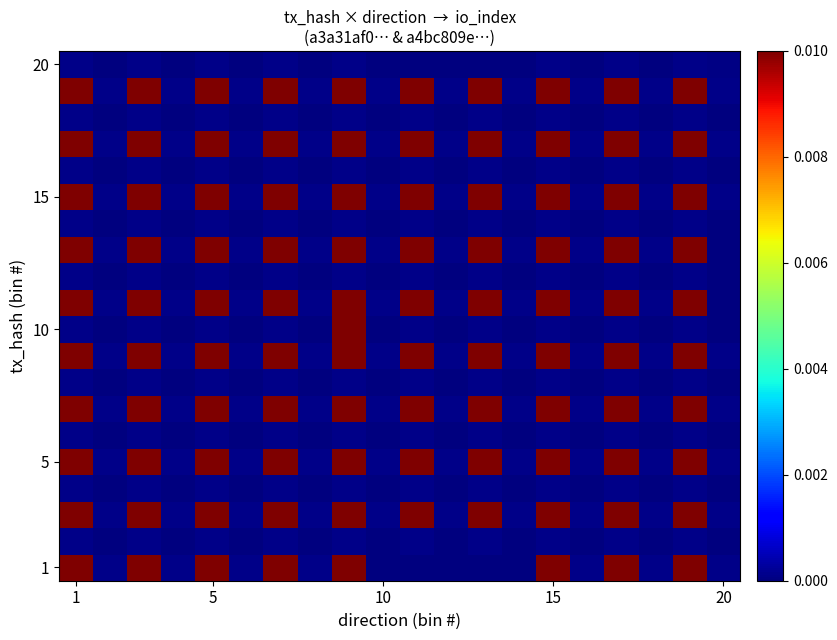

At how many categories does at least one series exceed 0?

20